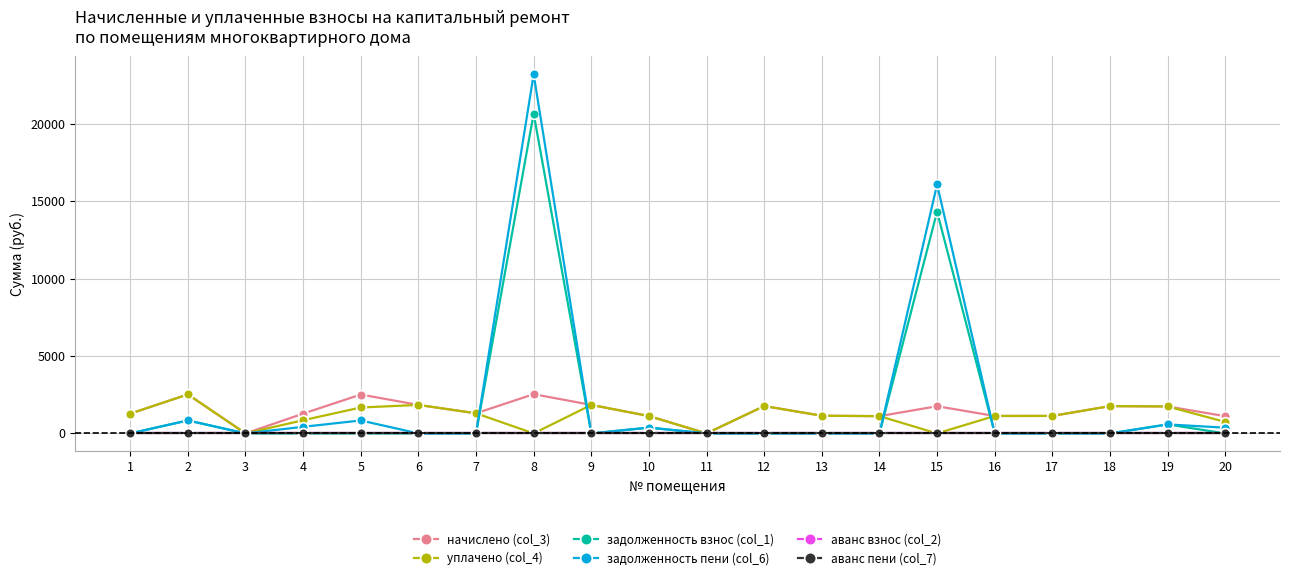

Is this an area chart (filled region under the line)?

No